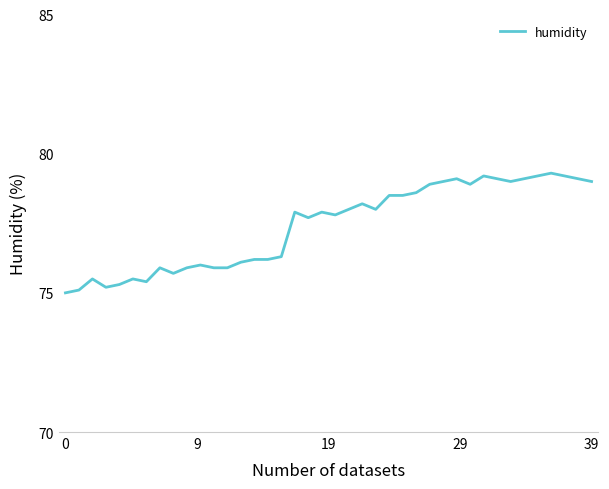

What is the difference between the maximum and minimum values?

4.3